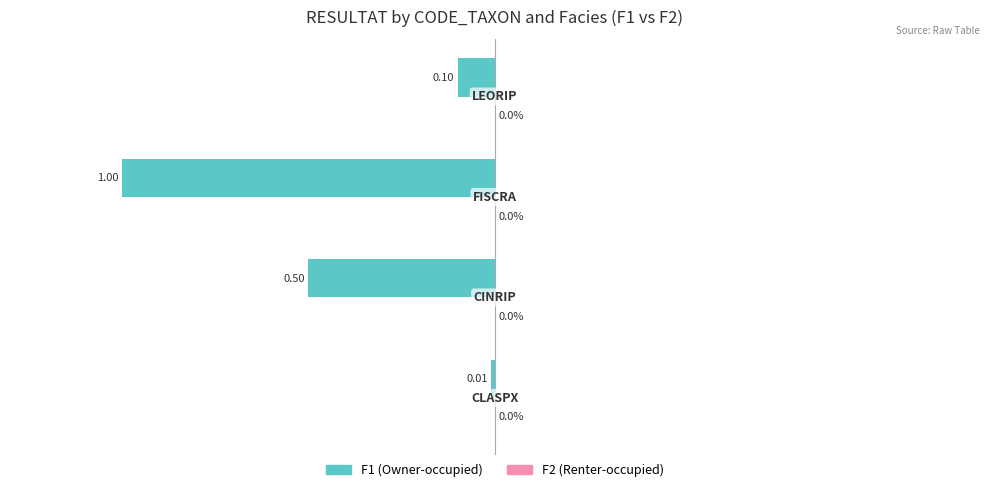

What is the average value?

-0.4